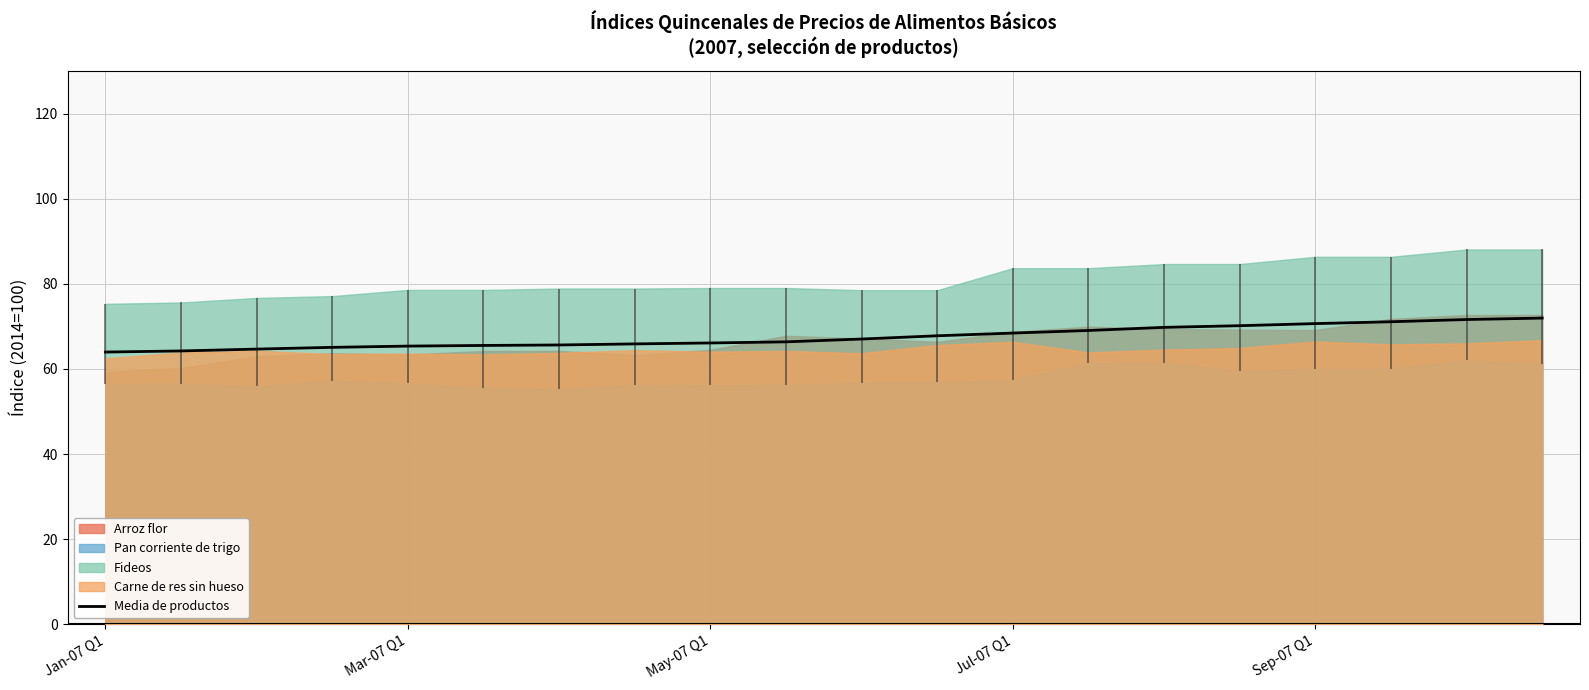

What is the maximum value for Media de productos?

71.9